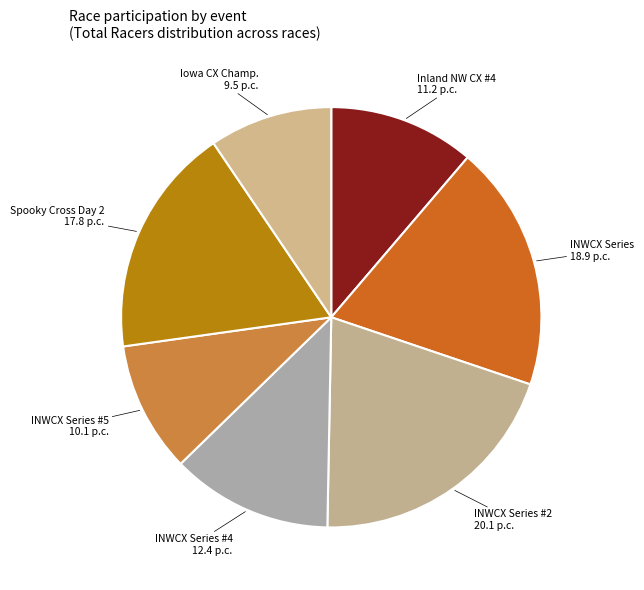

Count the number of slices in the pie.

7